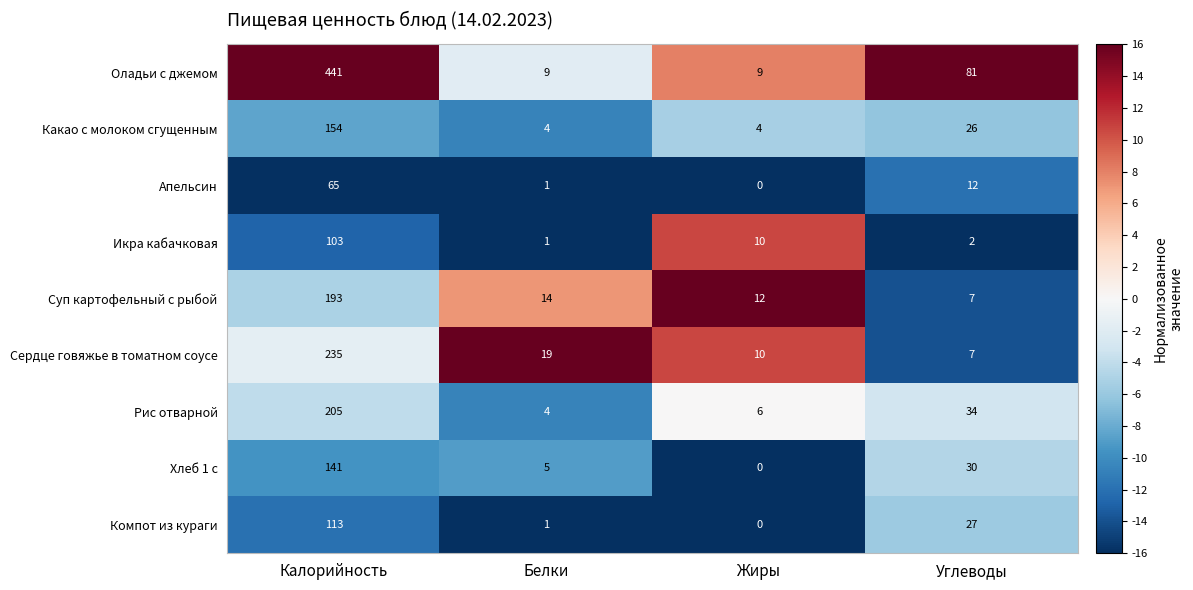

Which category has the lowest value across all series?

Жиры